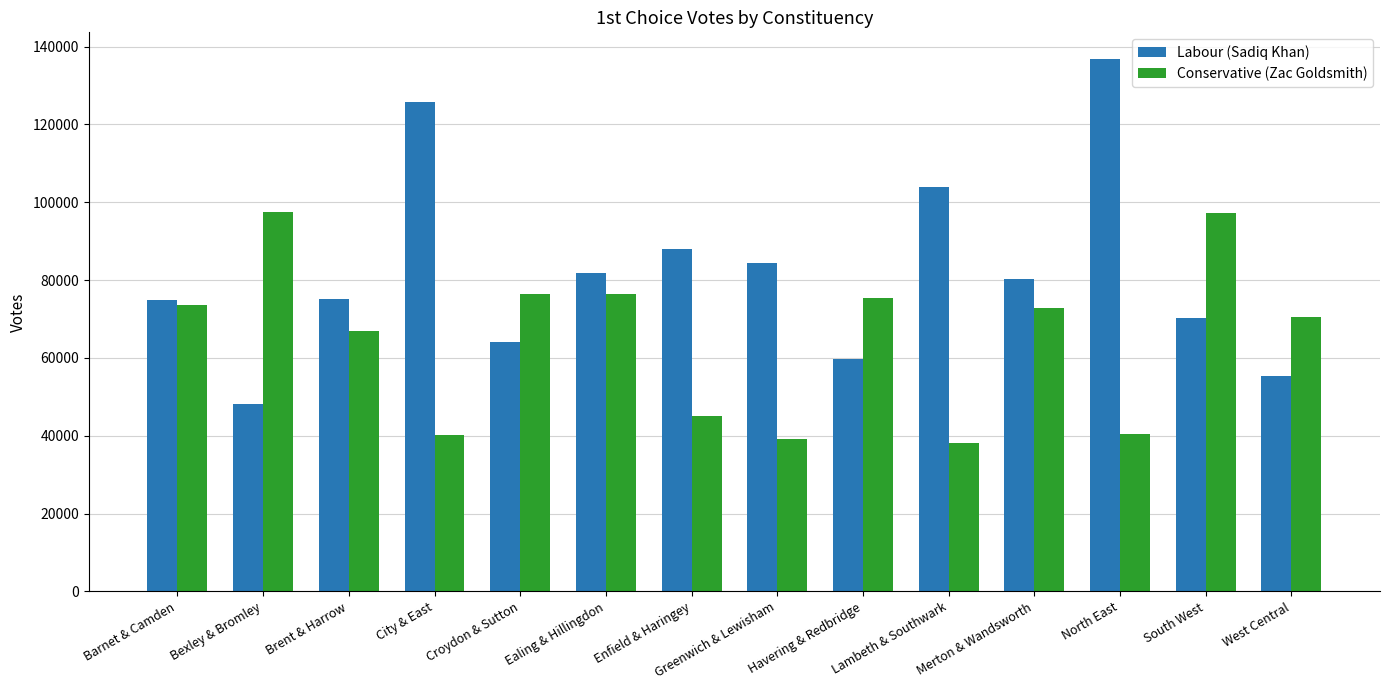

What is the label of the 3rd bar from the right?

North East